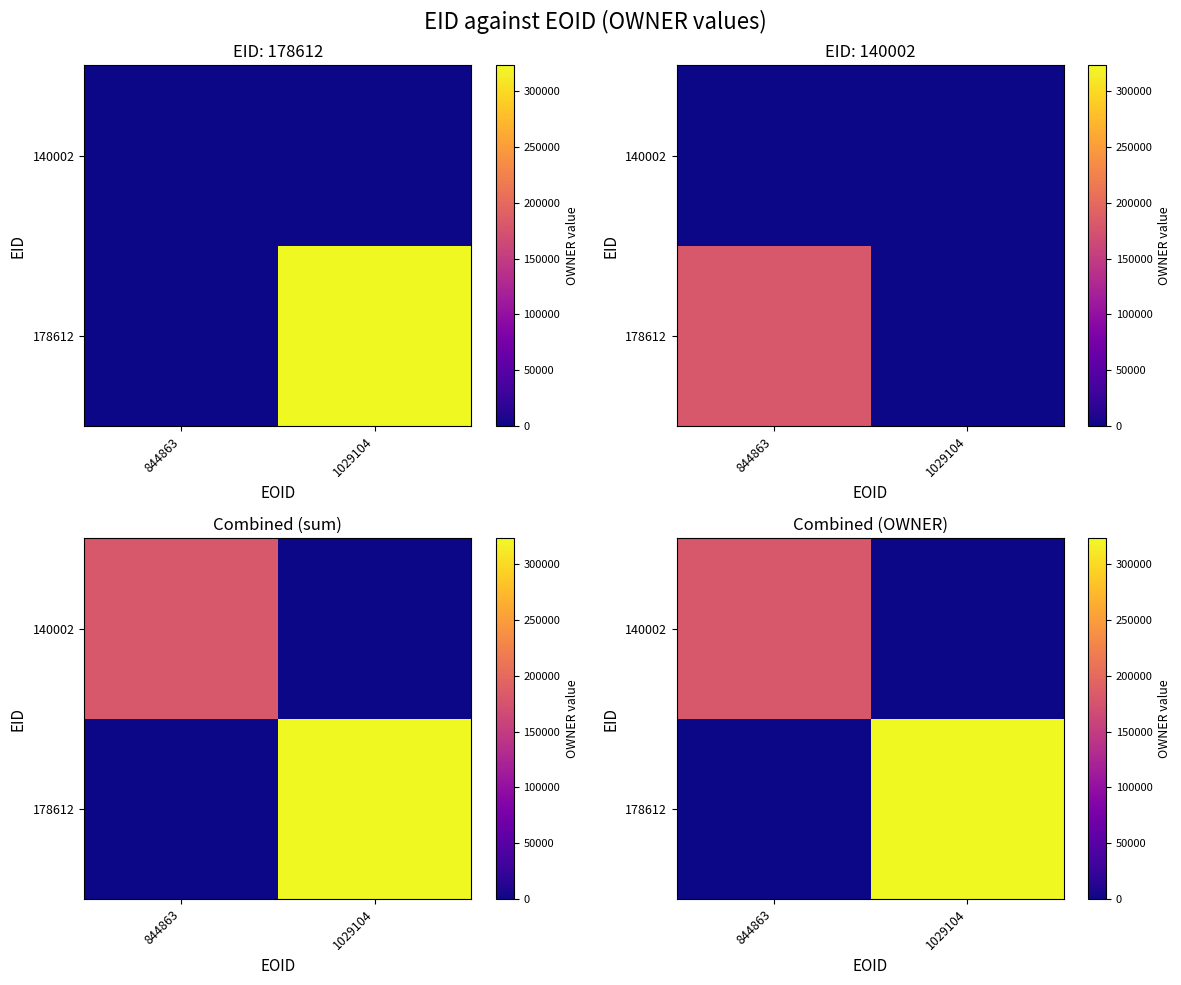

Count the number of categories in the chart.

2